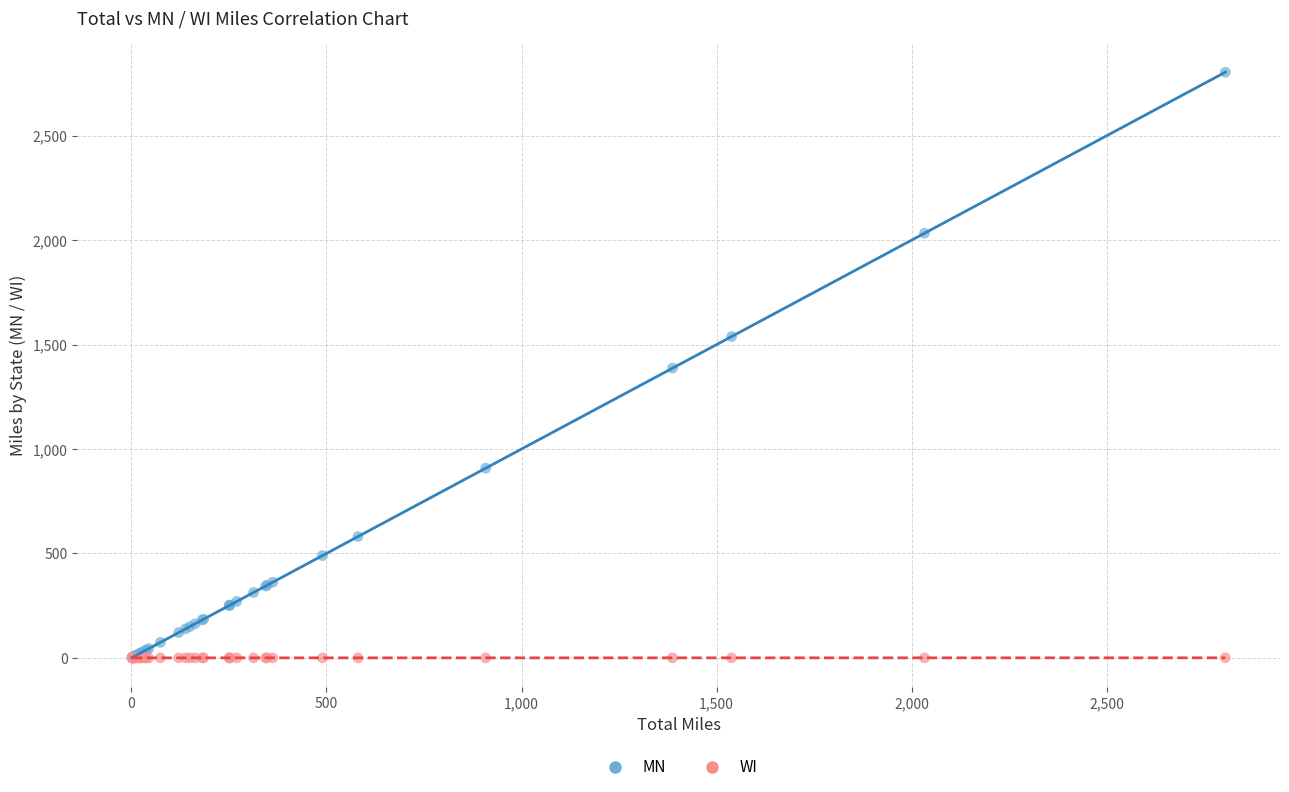

Which series has the widest spread of Y values?

MN